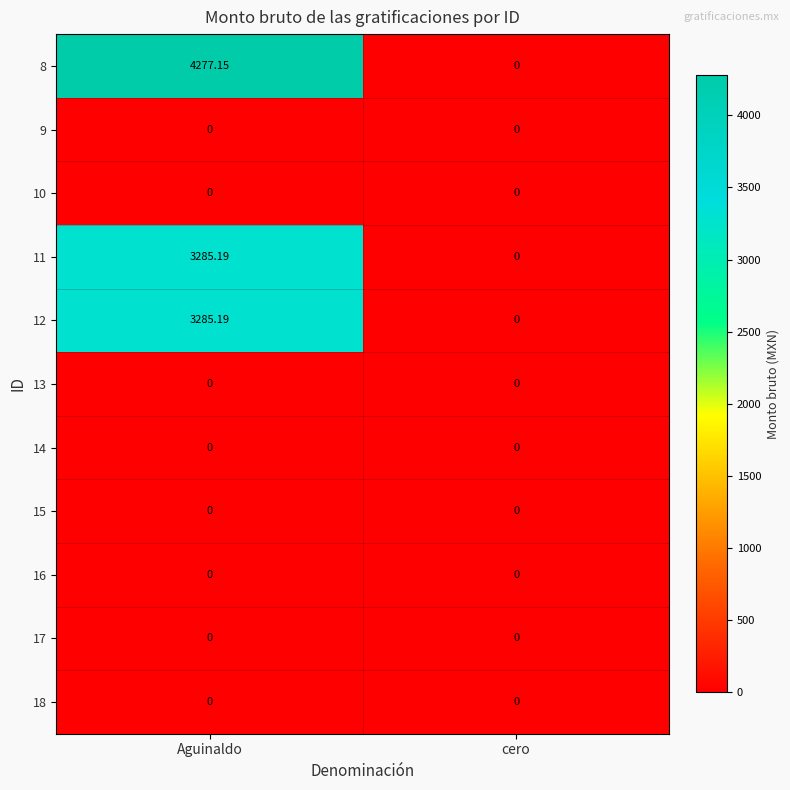

At which category is the sum across all series the highest?

Aguinaldo